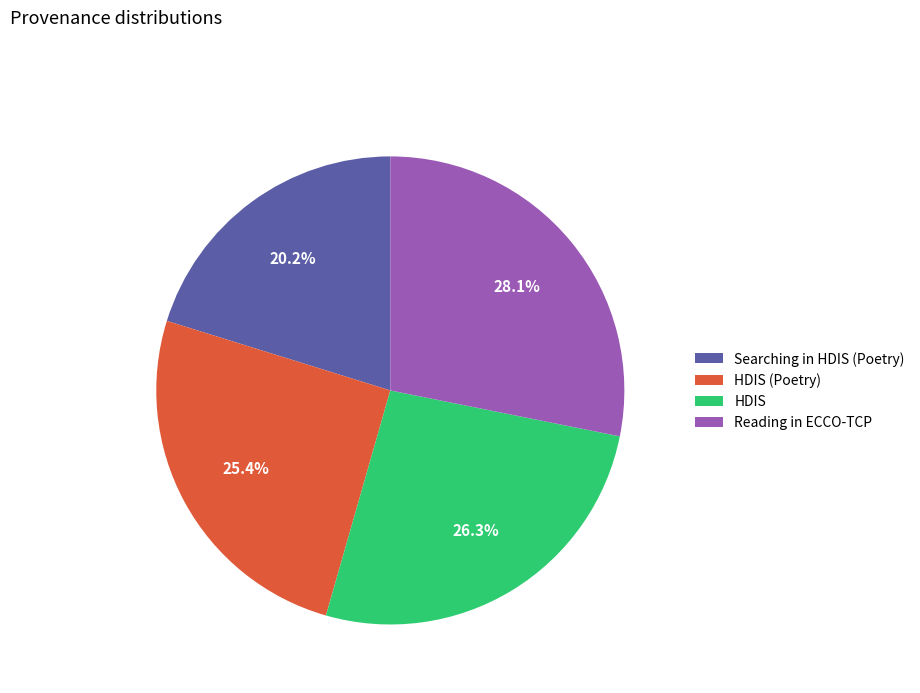

What percentage do HDIS and HDIS (Poetry) together represent?

51.7%